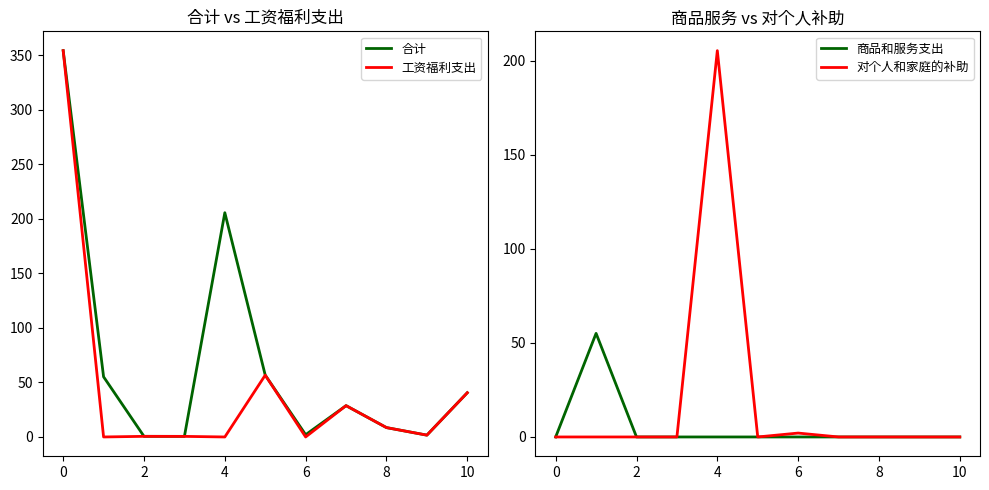

The 对个人和家庭的补助 series shows 0.0 at 8. True or false?

True